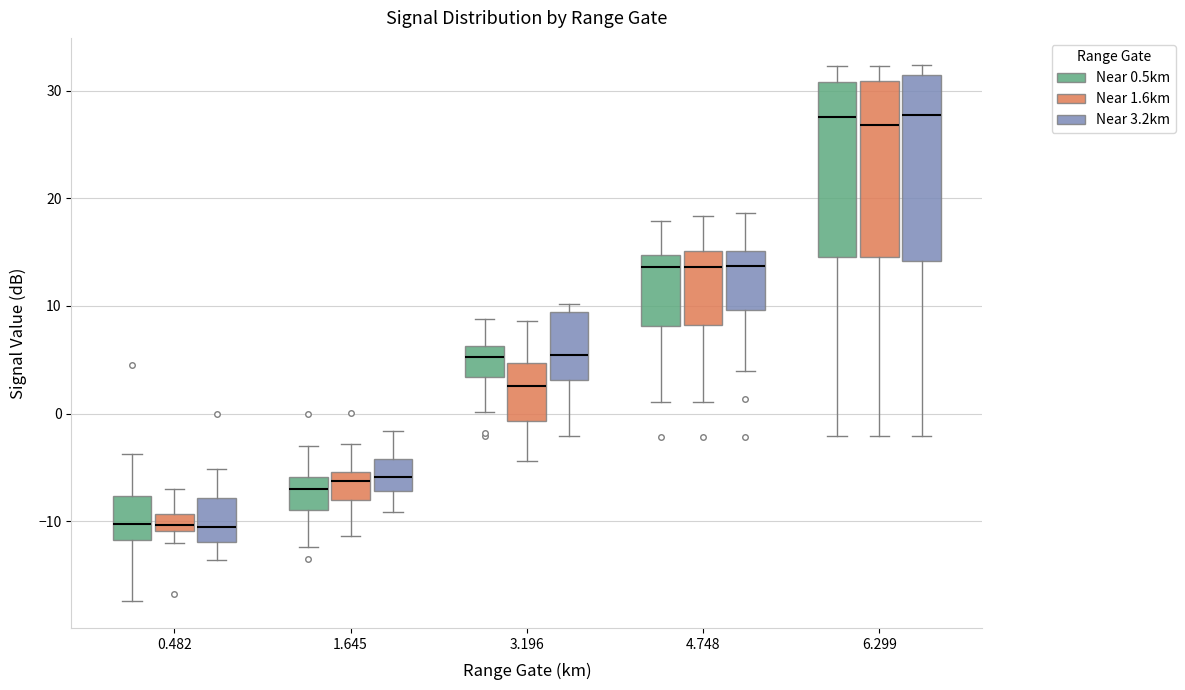

Reading left to right, read every box against the y-axis: the position of its median line, the range the box covers, and the ends of its whiskers. The values are not printed on the chart, so give them approximately, as read against the axis.

0.482 (Near 0.5km): median -10, box -12 to -8, whiskers -17 to -4
0.482 (Near 1.6km): median -10, box -11 to -9, whiskers -12 to -7
0.482 (Near 3.2km): median -11, box -12 to -8, whiskers -14 to -5
1.645 (Near 0.5km): median -7, box -9 to -6, whiskers -12 to -3
1.645 (Near 1.6km): median -6, box -8 to -5, whiskers -11 to -3
1.645 (Near 3.2km): median -6, box -7 to -4, whiskers -9 to -2
3.196 (Near 0.5km): median 5, box 3 to 6, whiskers 0 to 9
3.196 (Near 1.6km): median 3, box -1 to 5, whiskers -4 to 9
3.196 (Near 3.2km): median 5, box 3 to 9, whiskers -2 to 10
4.748 (Near 0.5km): median 14, box 8 to 15, whiskers 1 to 18
4.748 (Near 1.6km): median 14, box 8 to 15, whiskers 1 to 18
4.748 (Near 3.2km): median 14, box 10 to 15, whiskers 4 to 19
6.299 (Near 0.5km): median 28, box 15 to 31, whiskers -2 to 32
6.299 (Near 1.6km): median 27, box 15 to 31, whiskers -2 to 32
6.299 (Near 3.2km): median 28, box 14 to 31, whiskers -2 to 32